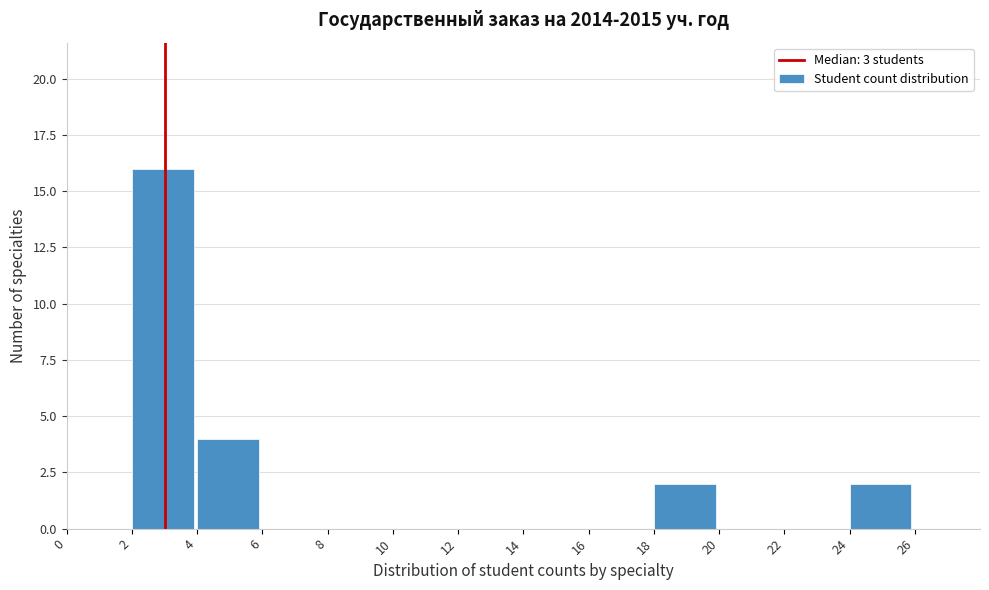

Over which range of the x-axis is the bar tallest?

2 to 4